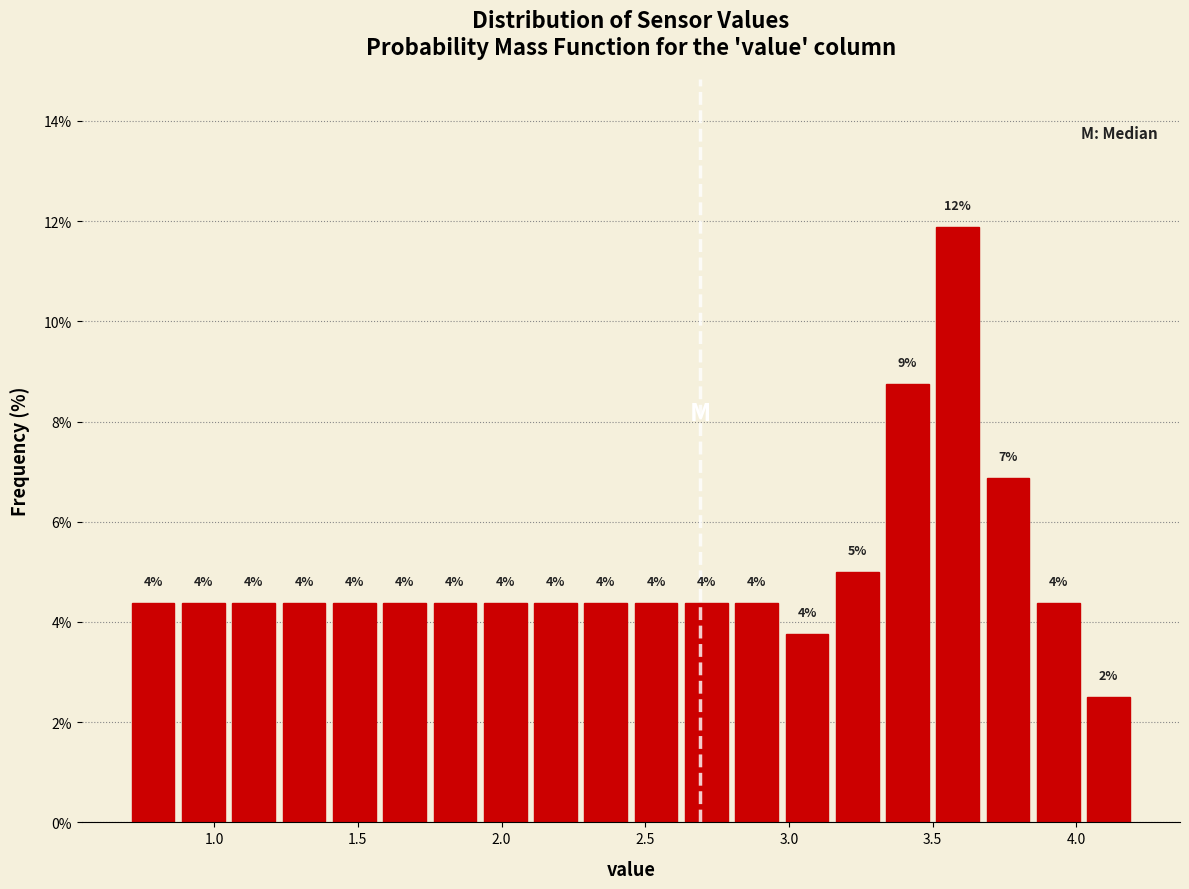

Read against the x-axis, roughly where is the centre of the tallest bar?

3.60